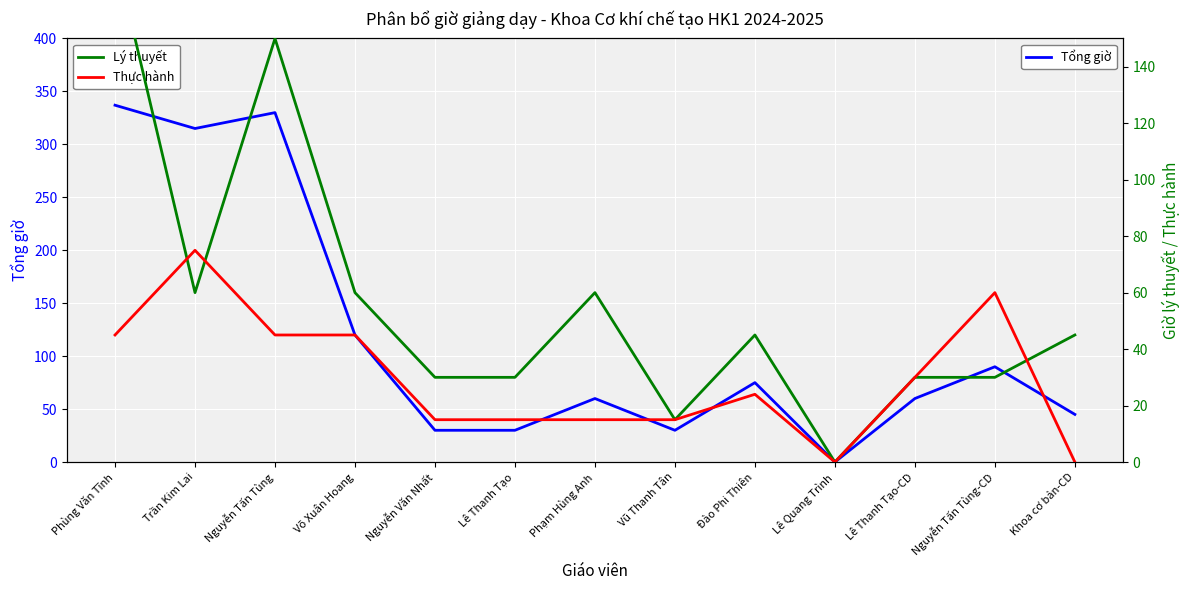

What is the label of the 10th point from the left?

Lê Quang Trình